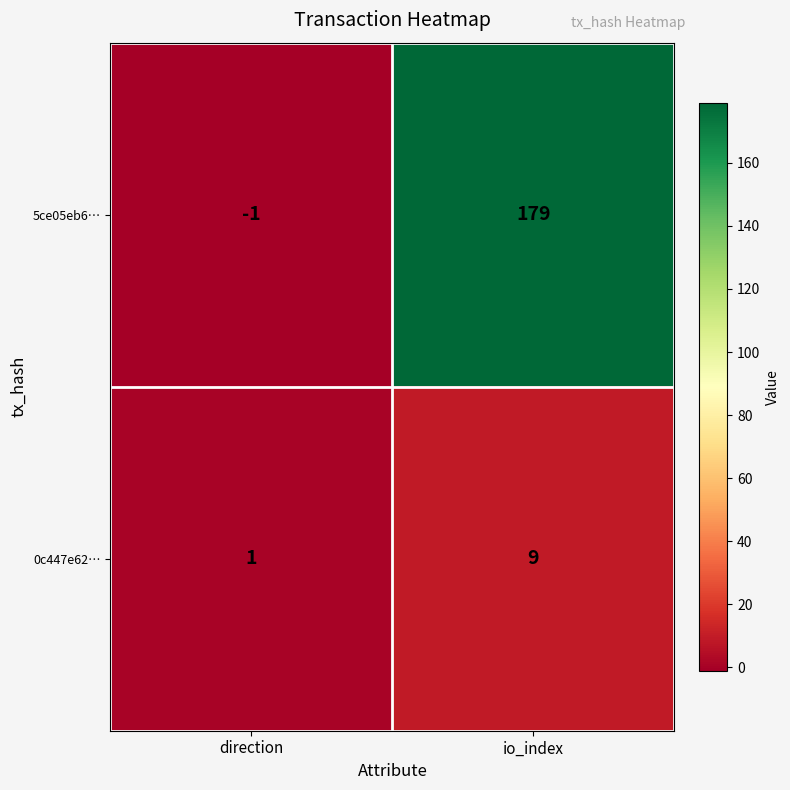

Which series has the widest spread of values?

5ce05eb6…